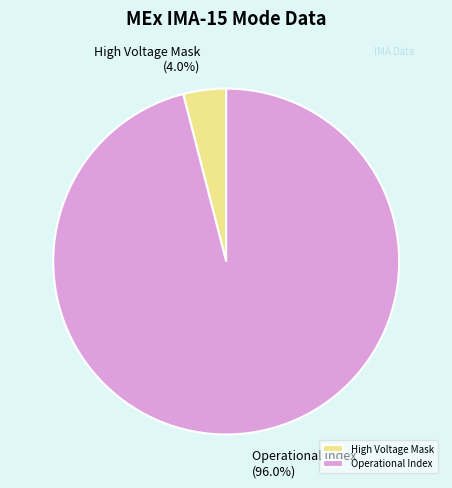

What is the majority slice?

Operational Index